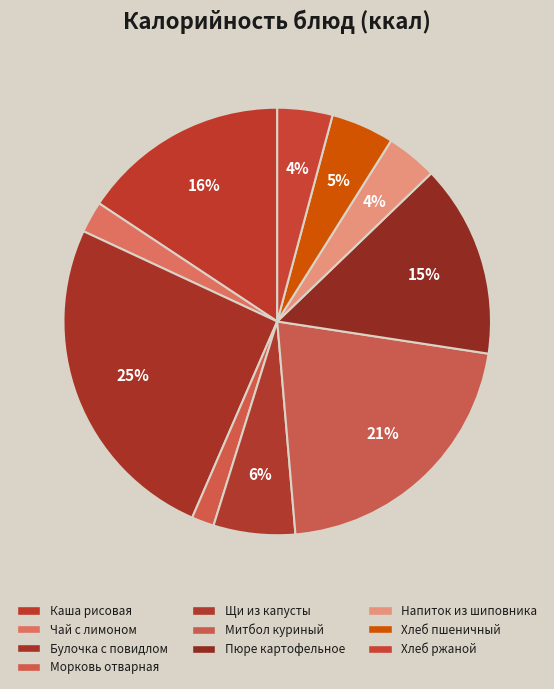

Rank the categories by value from highest to lowest.

Булочка дорожная с повидлом, Митбол куриный, Каша рисовая молочная жидкая, Пюре картофельное, Щи из свежей капусты с картофелем, Хлеб пшеничный витаминизированный, Хлеб ржаной, Напиток из шиповника, Чай с лимоном и сахаром, Морковь отварная